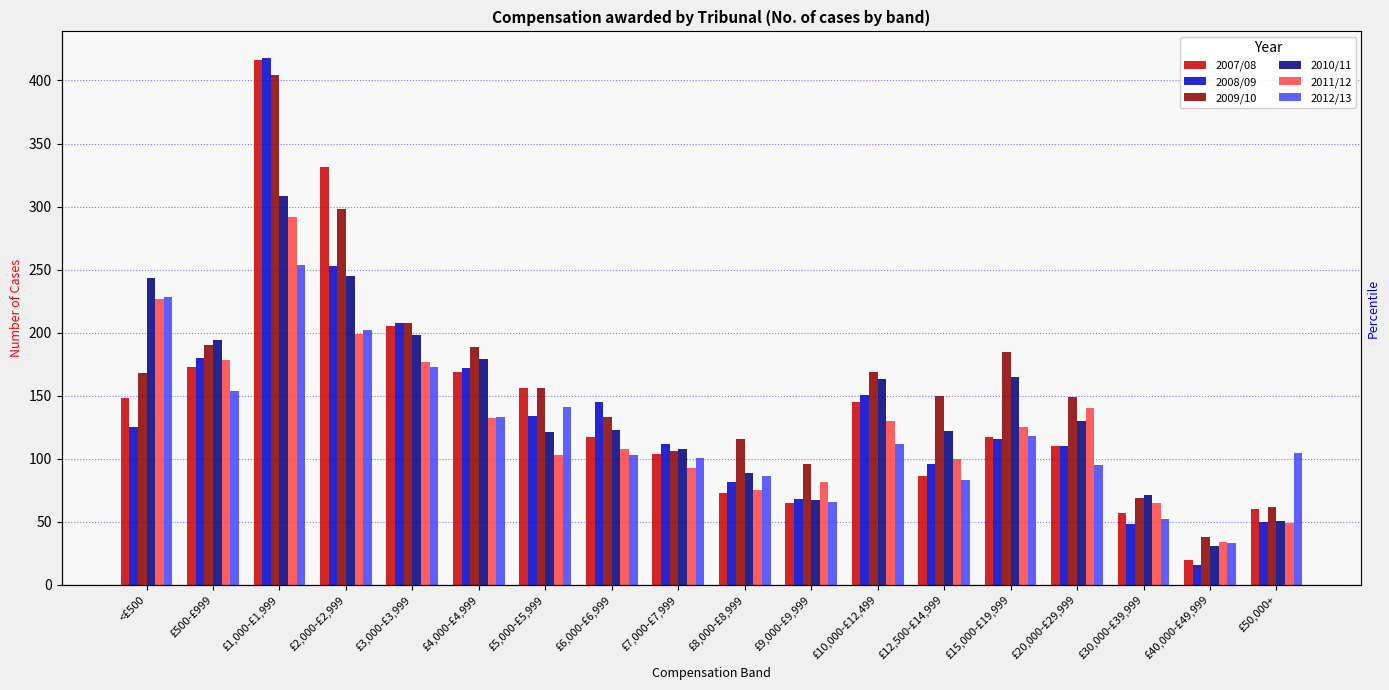

Does the chart contain any negative values?

No